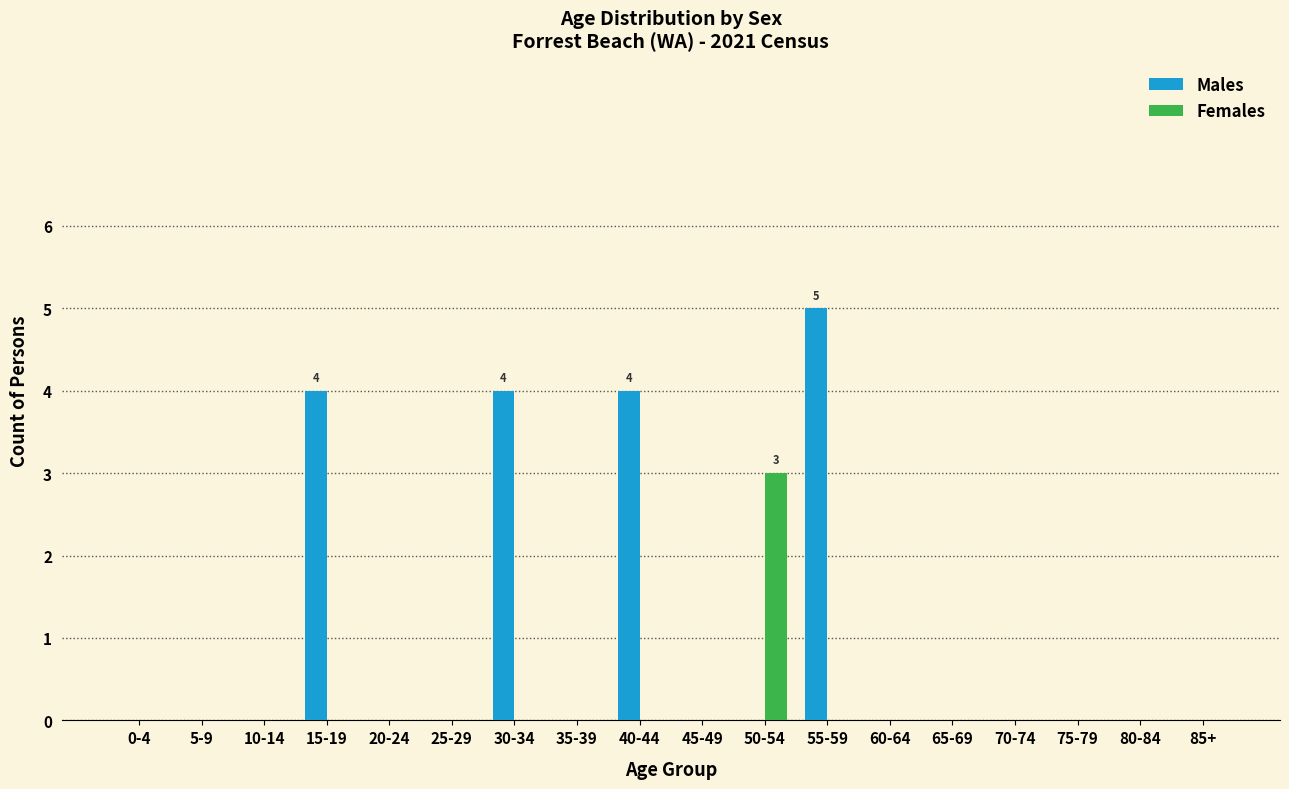

True or false: Females has a value of 0 at 25-29.

True